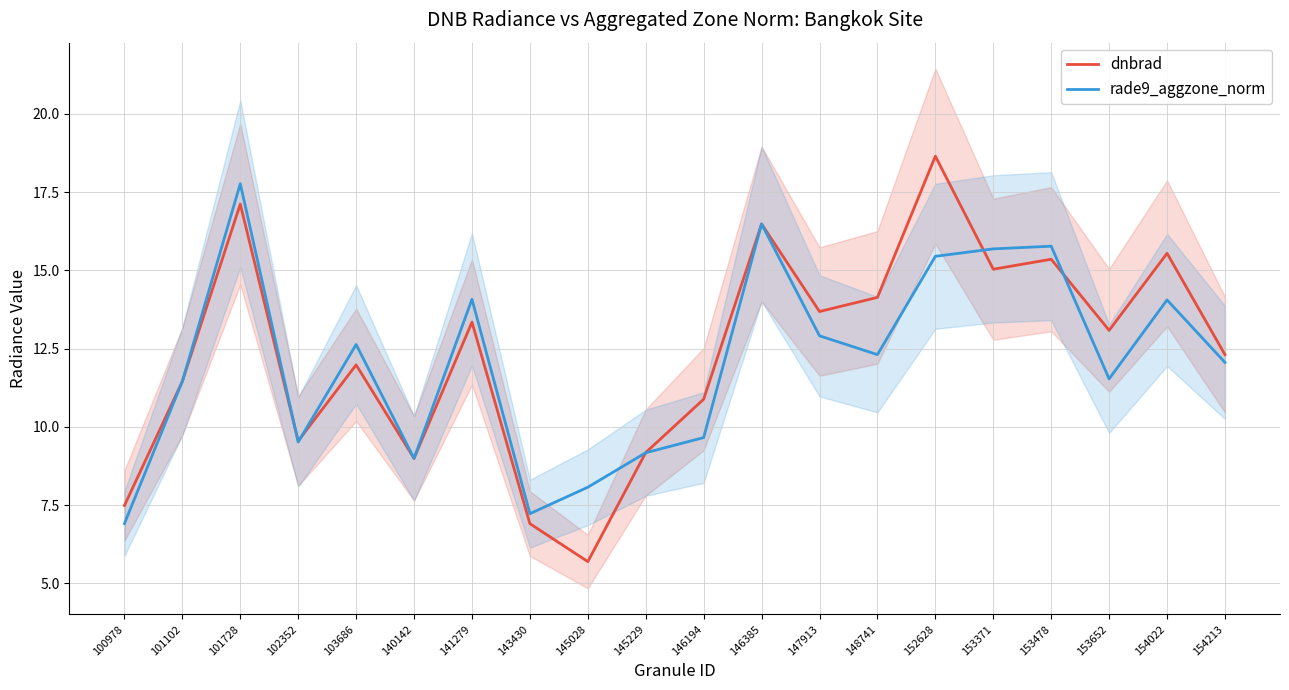

What is the total value across all series at 154213?

24.4